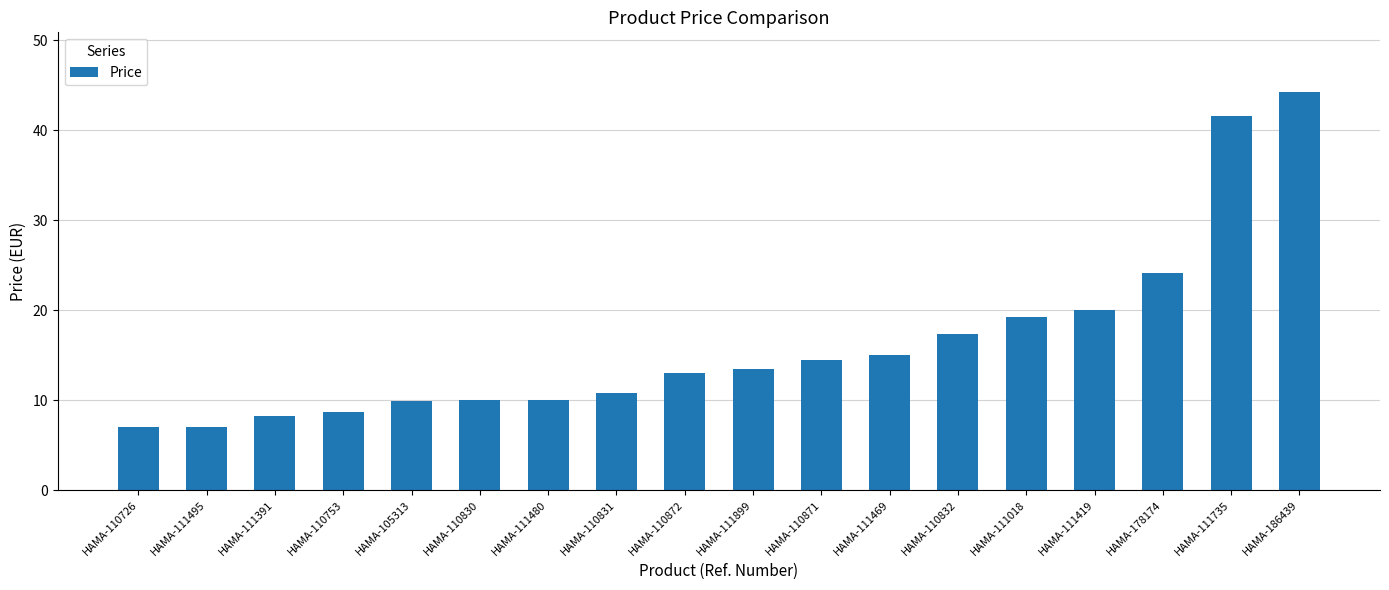

How many bars are there in total?

18